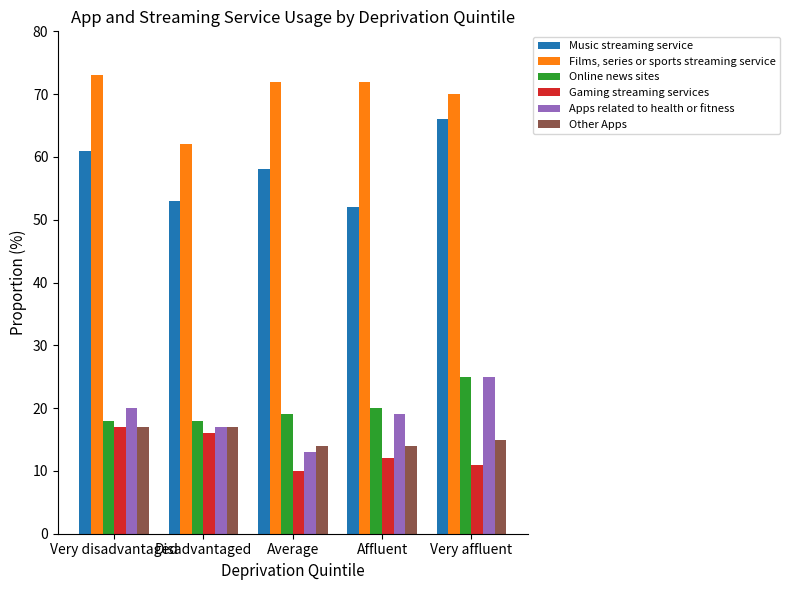

True or false: Gaming streaming services has a value of 17 at Very disadvantaged.

True